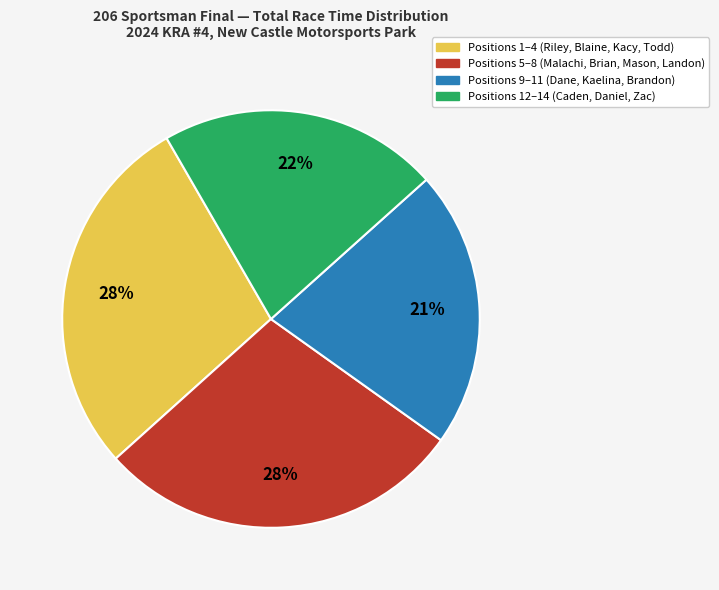

To the nearest percent, what is the difference between the largest and smallest slice percentages?

7%